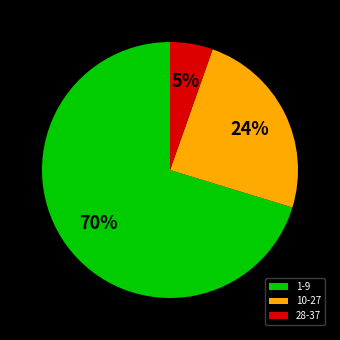

How many slices are in this pie chart?

3